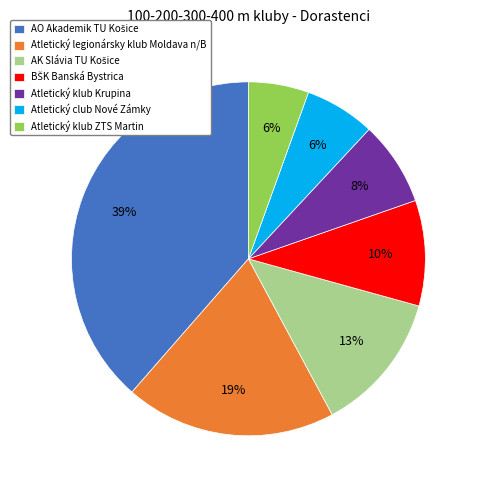

To the nearest percent, what is the difference between the largest and smallest slice percentages?

33%